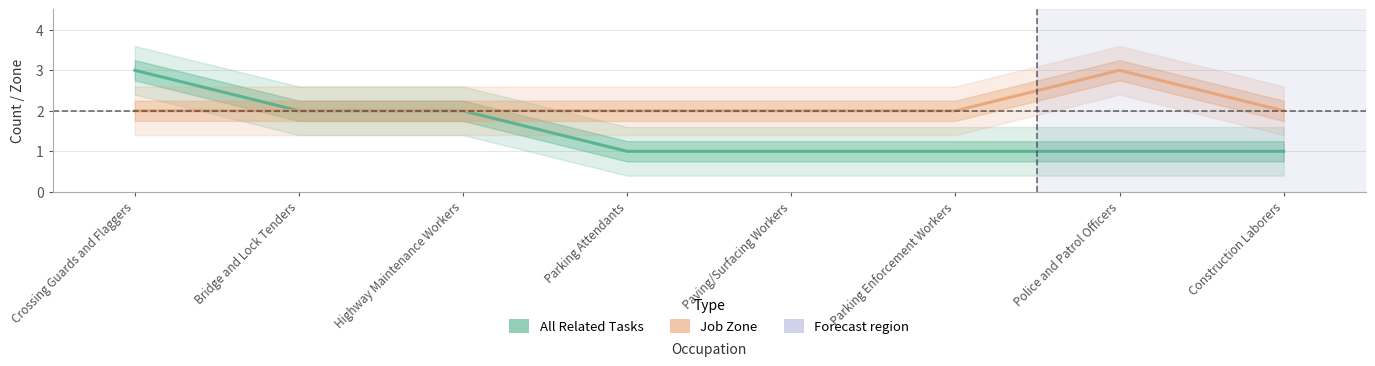

Is the value of Job Zone at Bridge and Lock Tenders greater than the value of All Related Tasks at Parking Enforcement Workers?

Yes